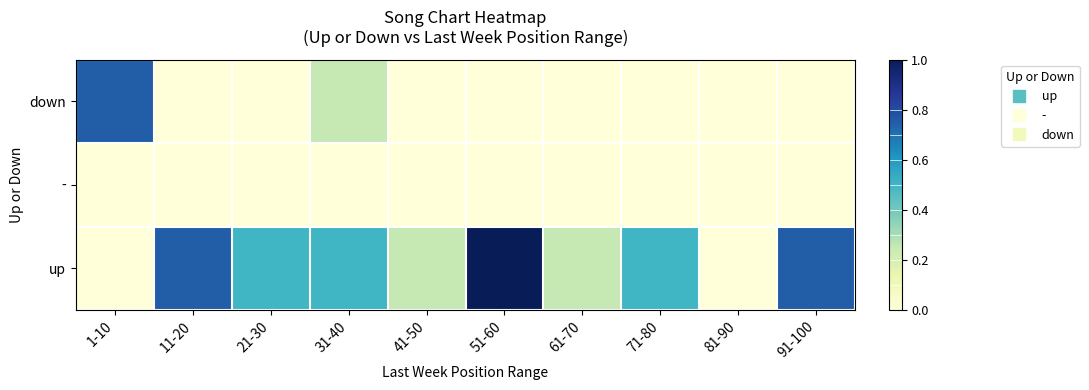

How many data points does each series have?

10